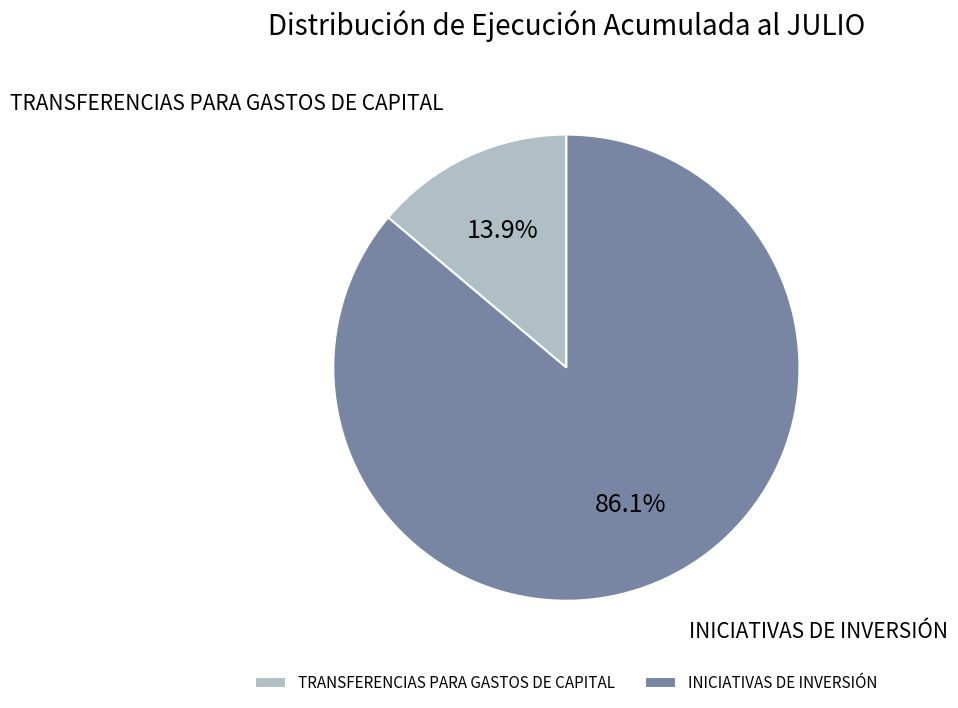

How many segments does this pie chart have?

2